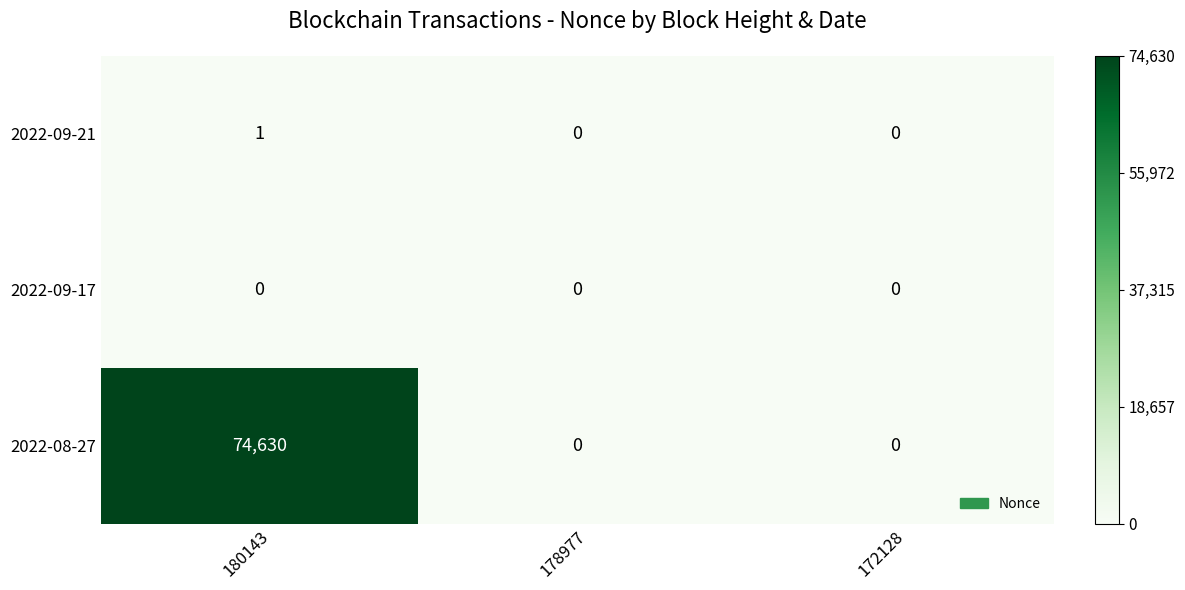

Which series changed the most between 180143 and 172128?

2022-08-27